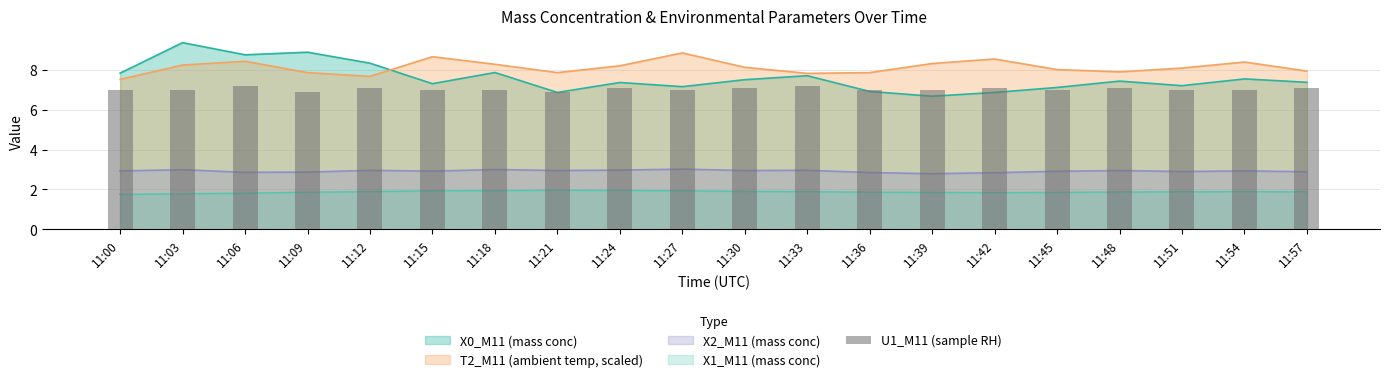

Does the chart contain any negative values?

No